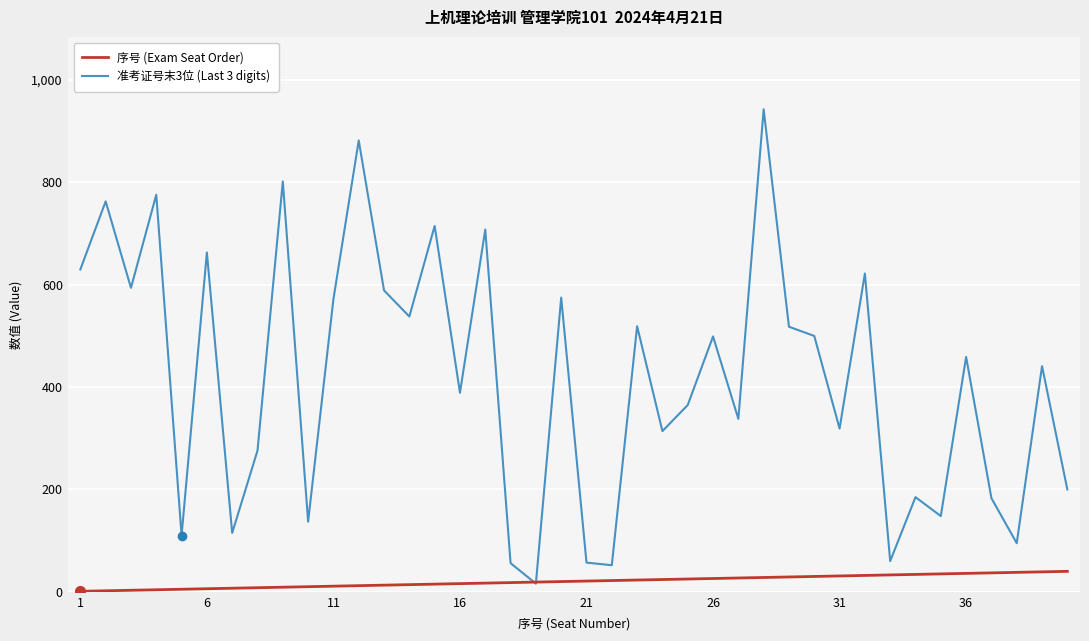

Rank the series by their average value, from lowest to highest.

序号 (Exam Seat Order), 准考证号末3位 (Last 3 digits)